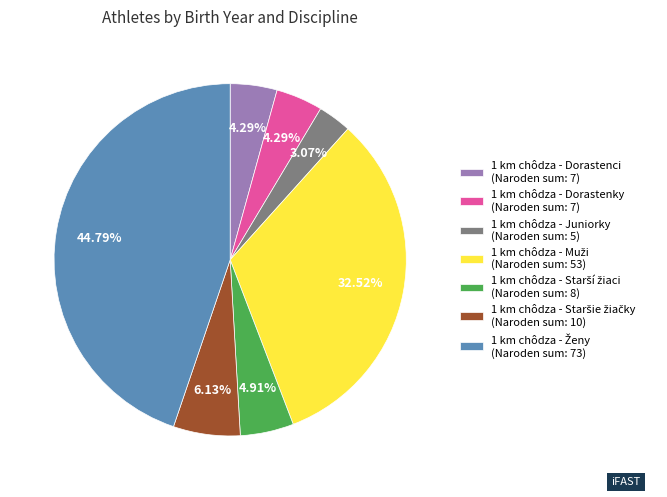

Does 1 km chôdza - Juniorky (Naroden sum: 5) represent more than half of the total?

No